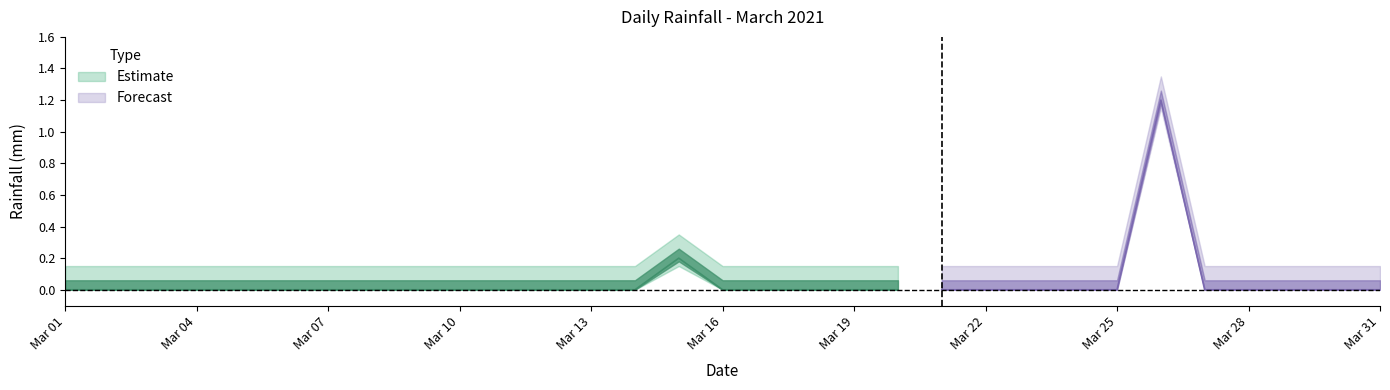

Between 2021-03-02 and 2021-03-13, which is larger?

2021-03-02